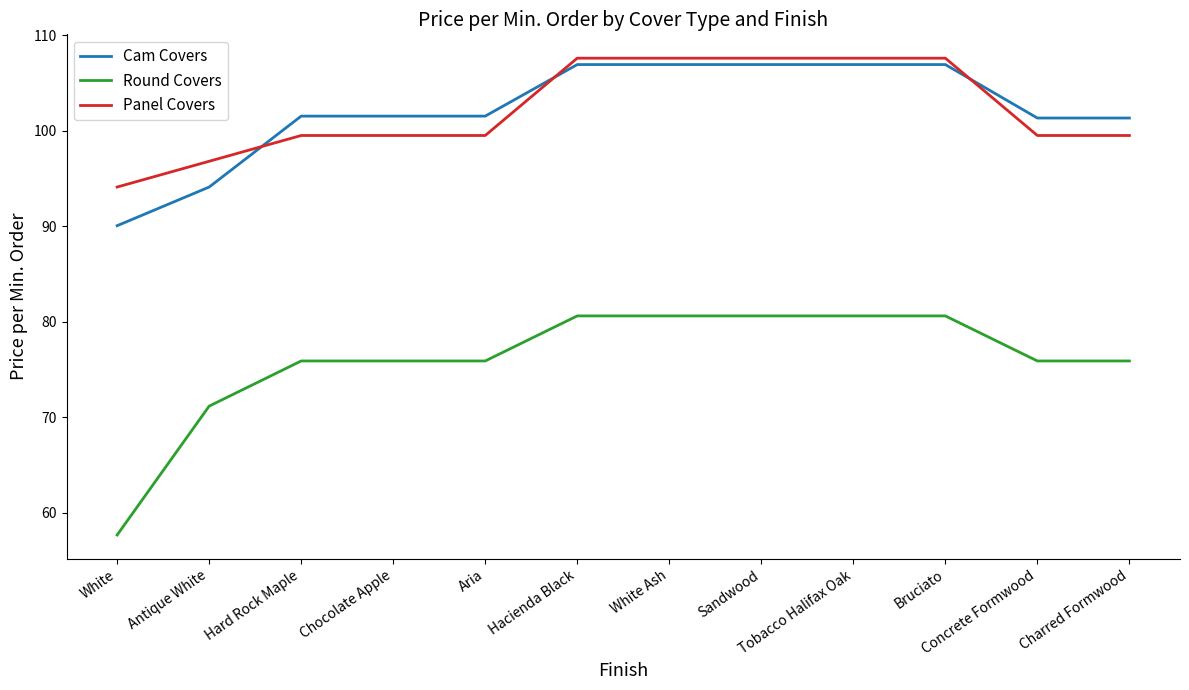

After their last crossing, which series has the higher values: Panel Covers or Cam Covers?

Cam Covers